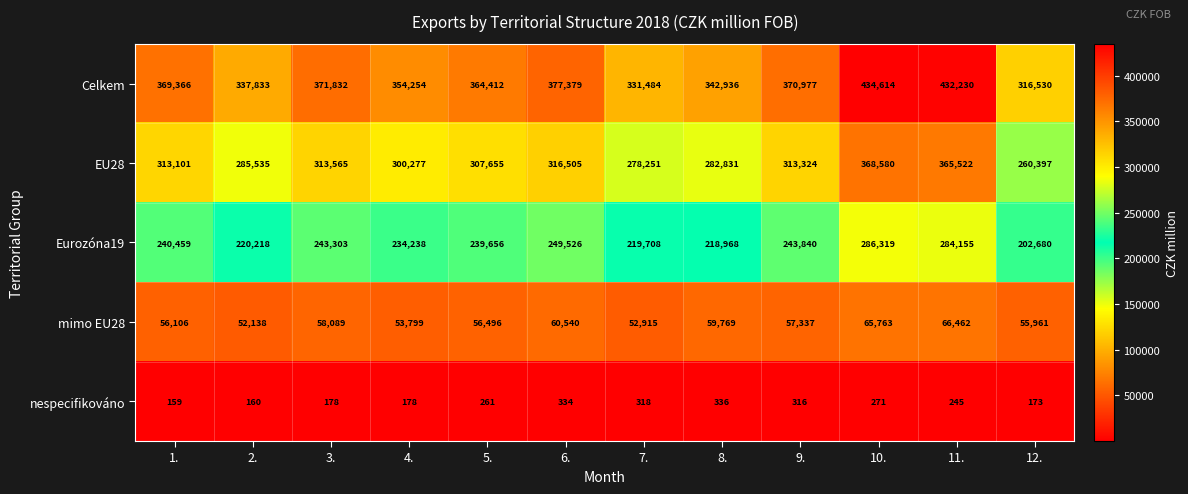

True or false: Celkem has a value of 371832 at 3..

True